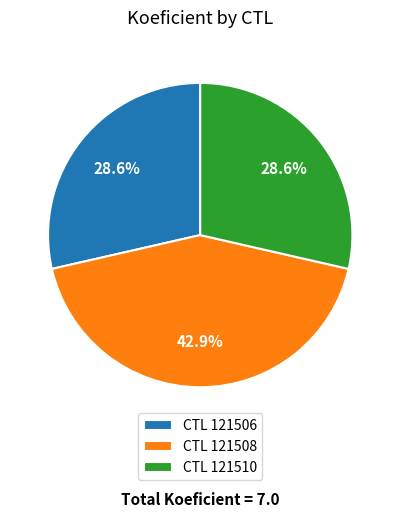

How many slices are in this pie chart?

3